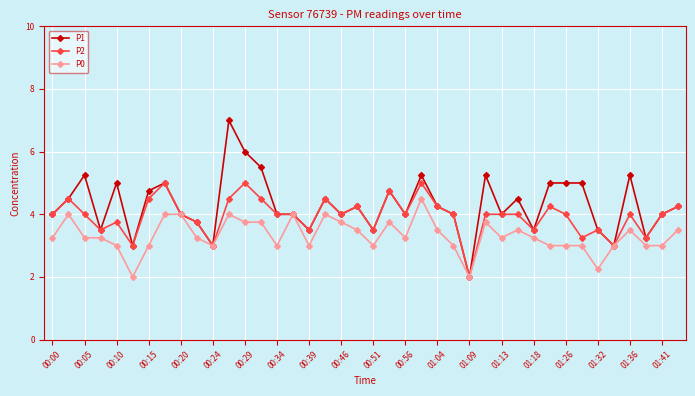

What is the lowest value of the P1 series?

2.0